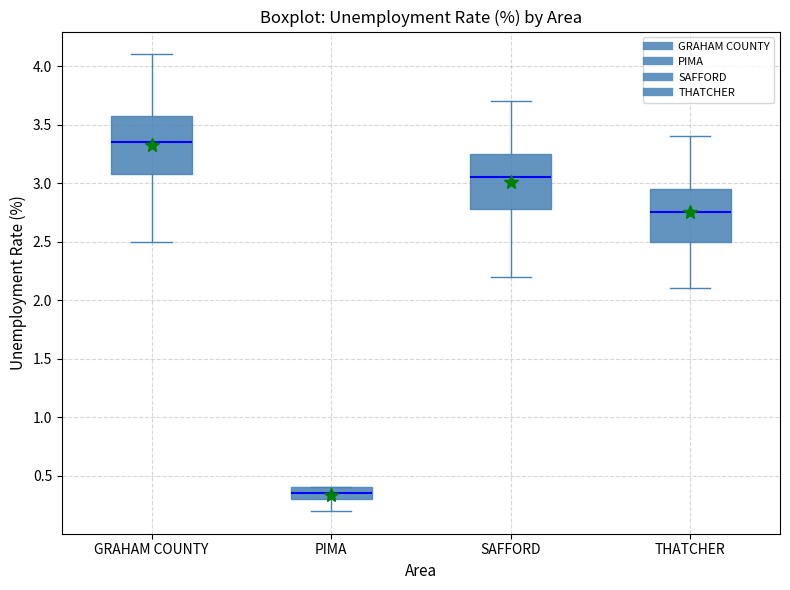

Reading left to right, transcribe this box plot: for each box, give where its median line is, the range the box spans, and where its two whiskers end, as read against the y-axis. The values are not printed on the chart, so give them approximately, as read against the axis.

GRAHAM COUNTY: median 3.35, box 3.10 to 3.60, whiskers 2.50 to 4.10
PIMA: median 0.35, box 0.30 to 0.40, whiskers 0.20 to 0.40
SAFFORD: median 3.05, box 2.80 to 3.25, whiskers 2.20 to 3.70
THATCHER: median 2.75, box 2.50 to 2.95, whiskers 2.10 to 3.40